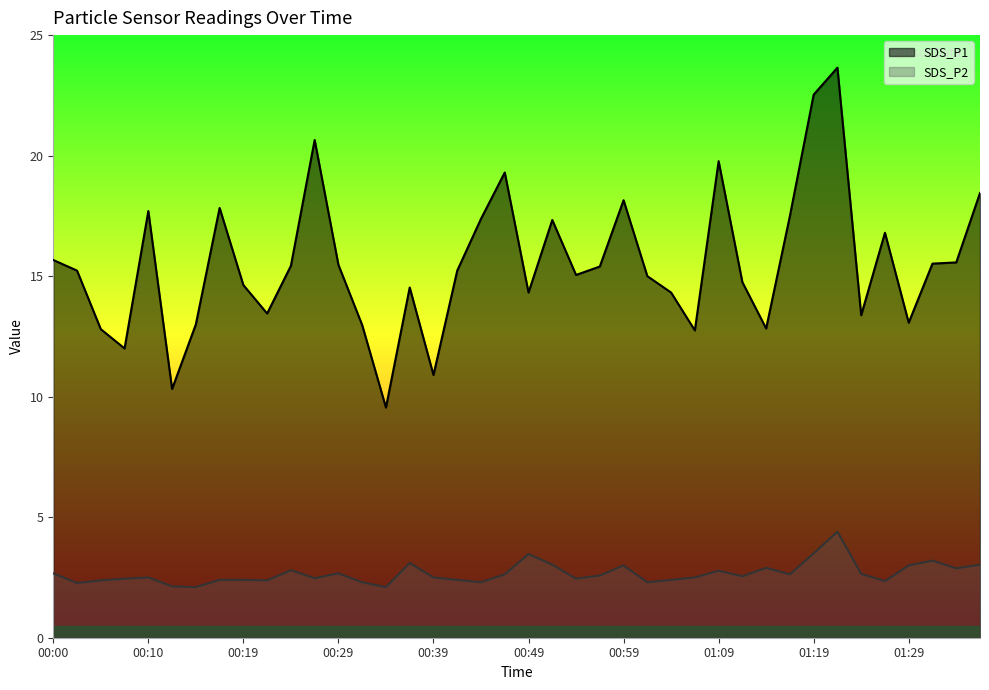

Which series has the largest range (max minus min)?

SDS_P1